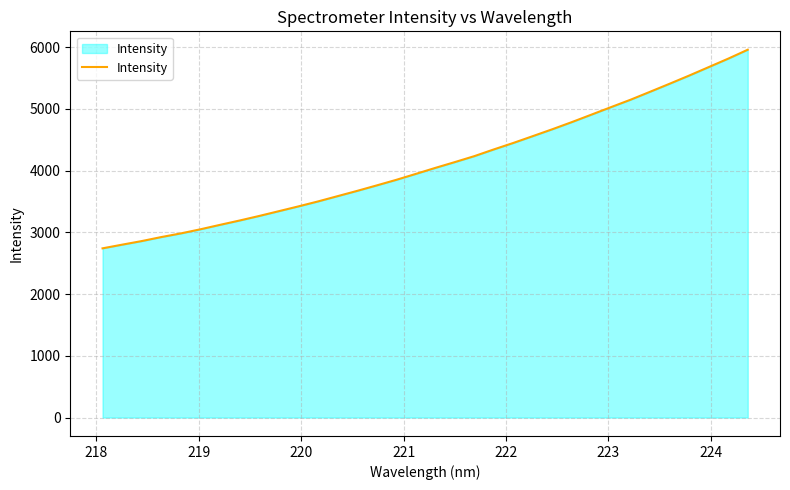

What is the average value?

4117.3